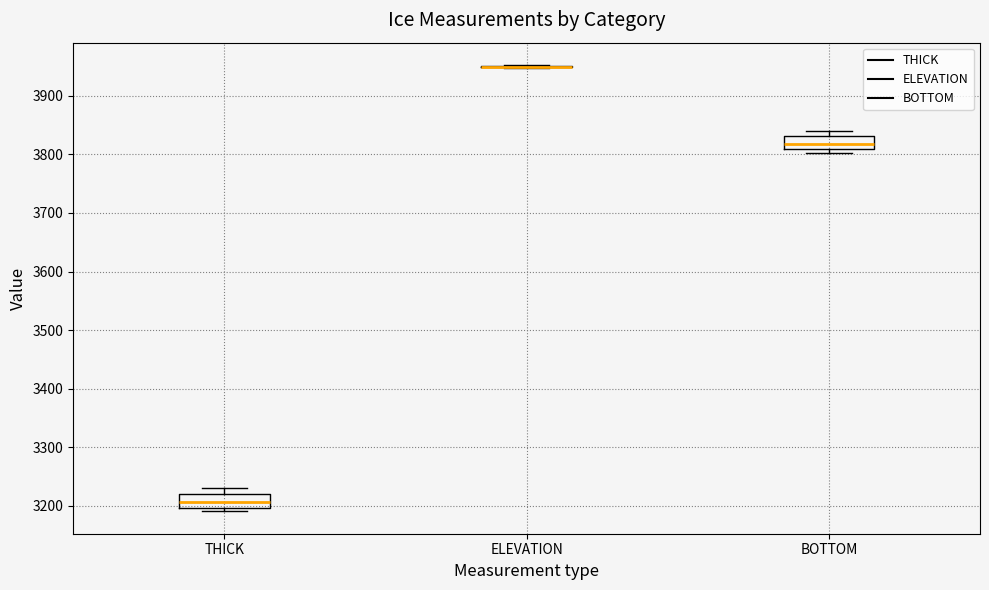

Reading left to right, transcribe this box plot: for each box, give where its median line is, the range the box spans, and where its two whiskers end, as read against the y-axis. The values are not printed on the chart, so give them approximately, as read against the axis.

THICK: median 3210, box 3200 to 3220, whiskers 3190 to 3230
ELEVATION: box collapsed to a line at 3950, whiskers 3950 to 3950
BOTTOM: median 3820, box 3810 to 3830, whiskers 3800 to 3840